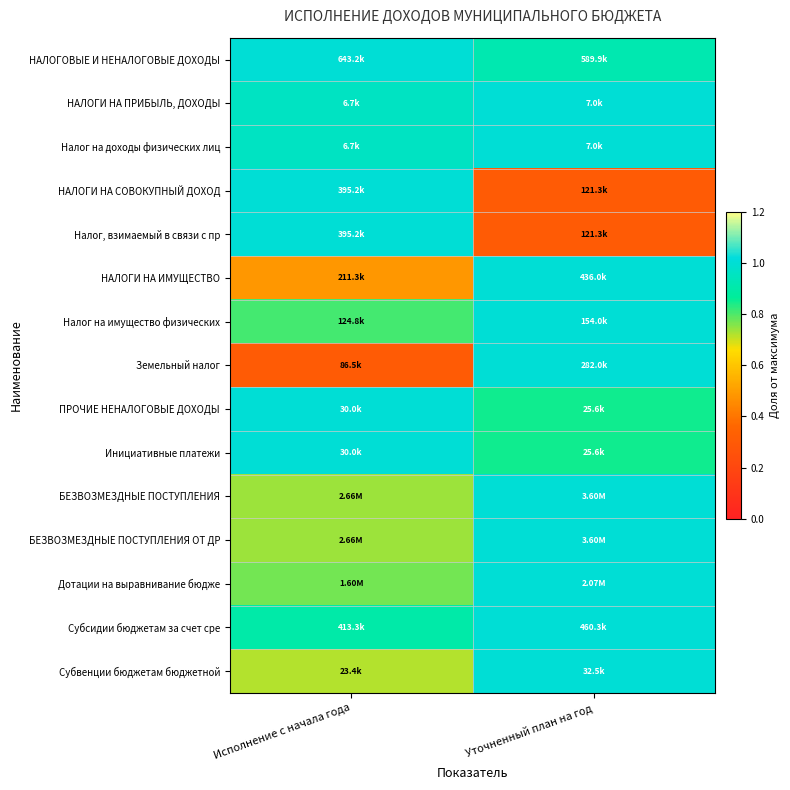

Between Уточненный план на год and Исполнение с начала года, which is larger?

Исполнение с начала года